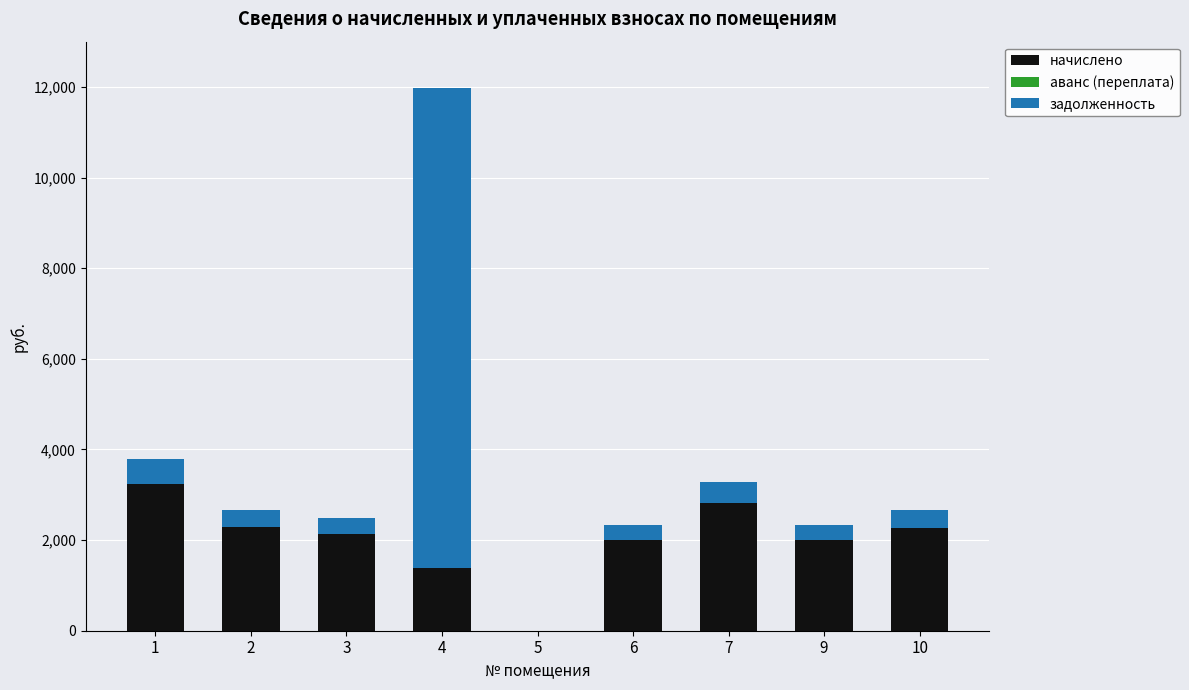

Are the bars grouped side by side (vs. stacked)?

No